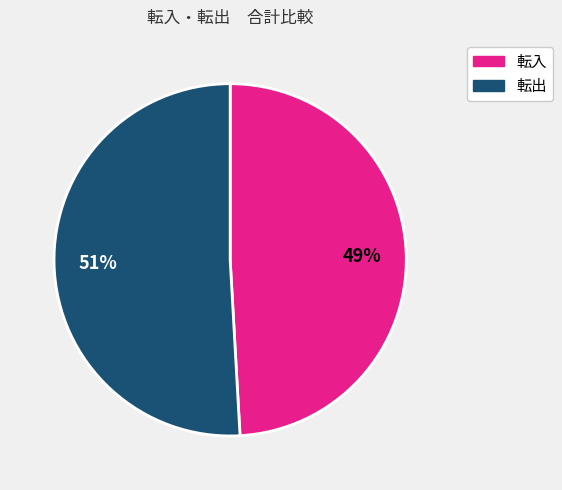

Does any single category account for the majority?

Yes